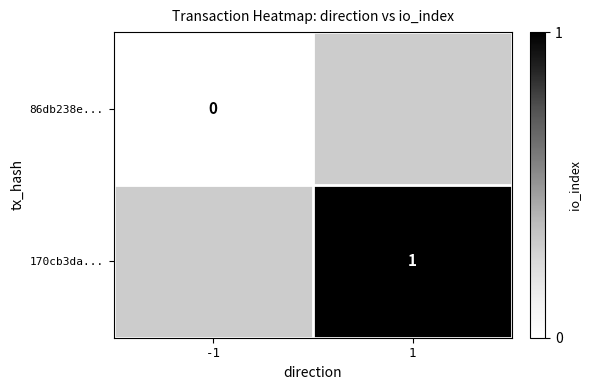

Which has a higher value, 1 or -1?

-1